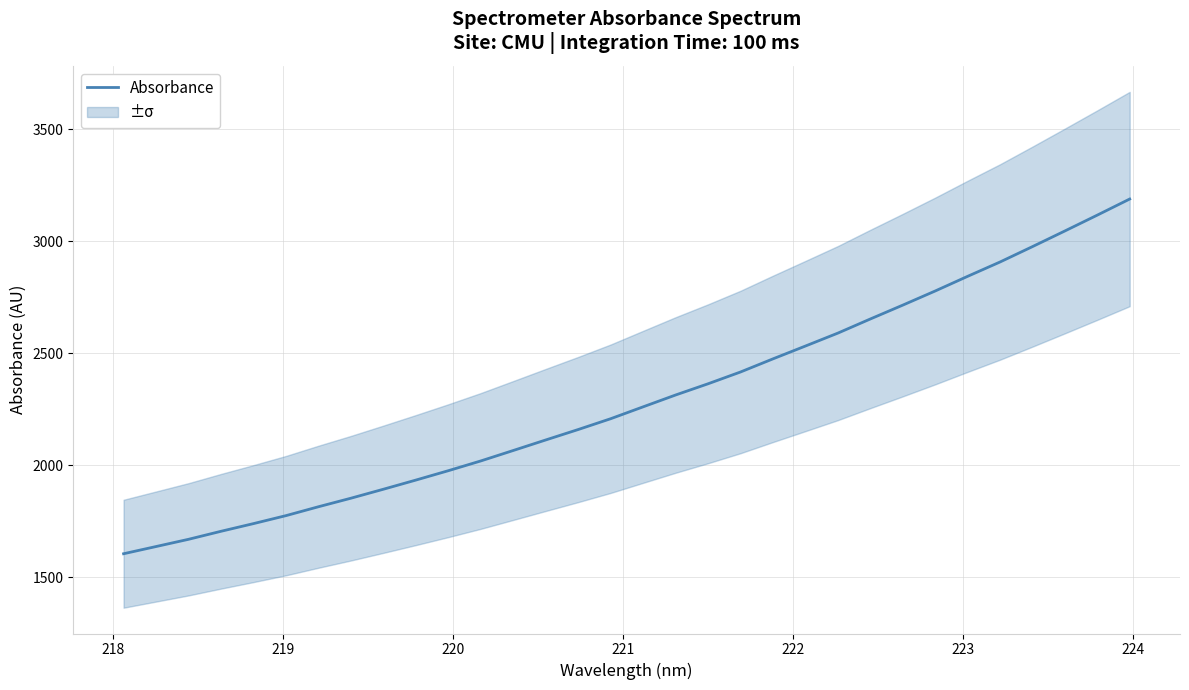

What is the lowest value of the Absorbance series?

1605.3